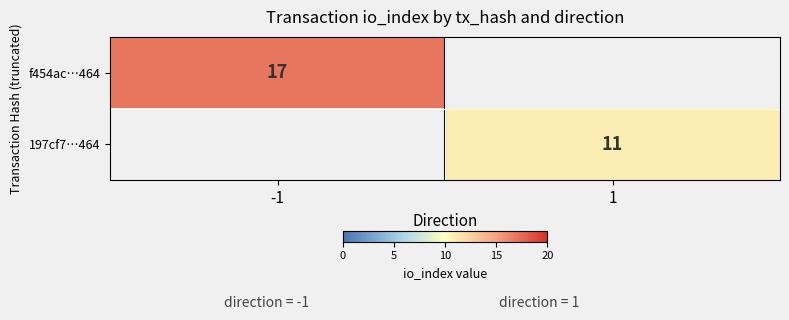

True or false: 197cf7…464 has a value of 11.0 at 1.

True